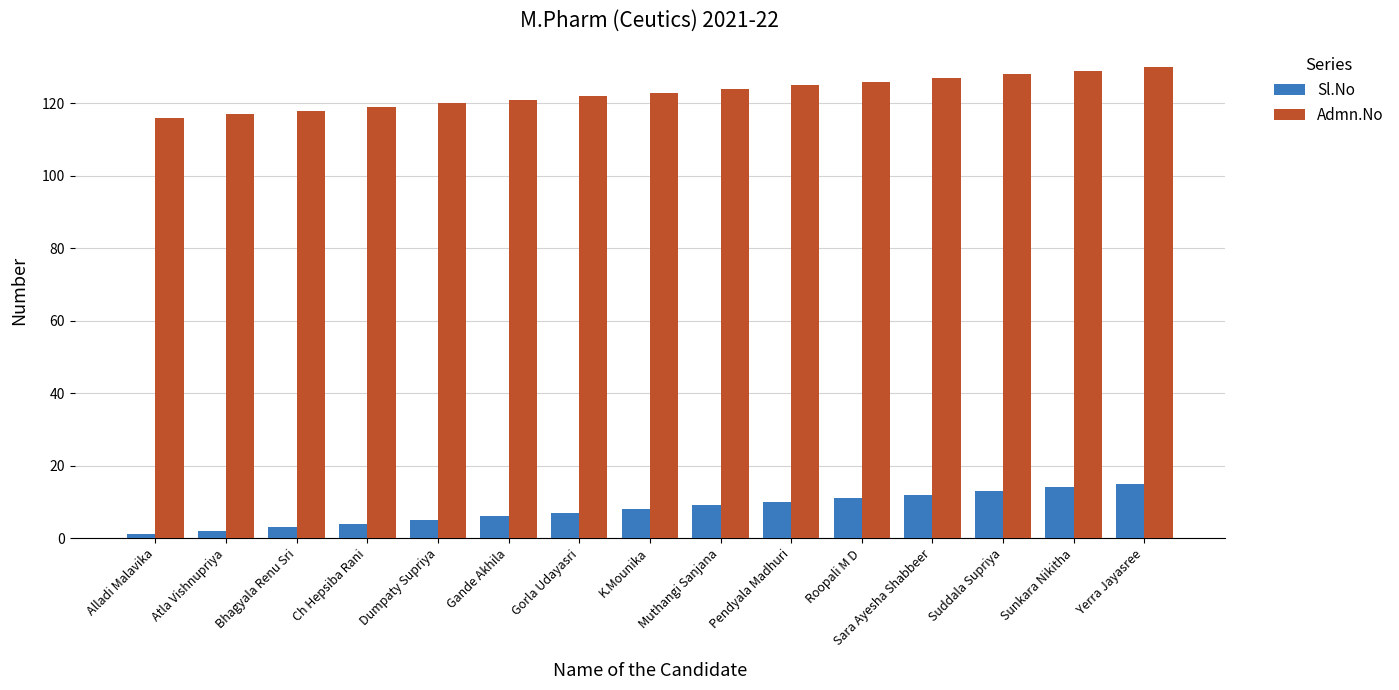

Read the Sl.No value at Gorla Udayasri, to the nearest 5.

5